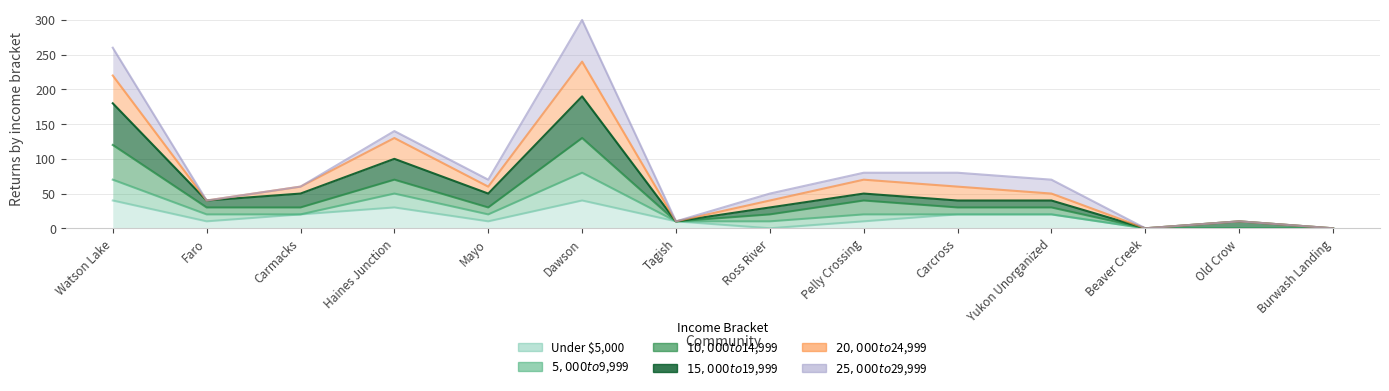

In $15,000 to $19,999, how many points are higher than both neighbors (excluding endpoints)?

4